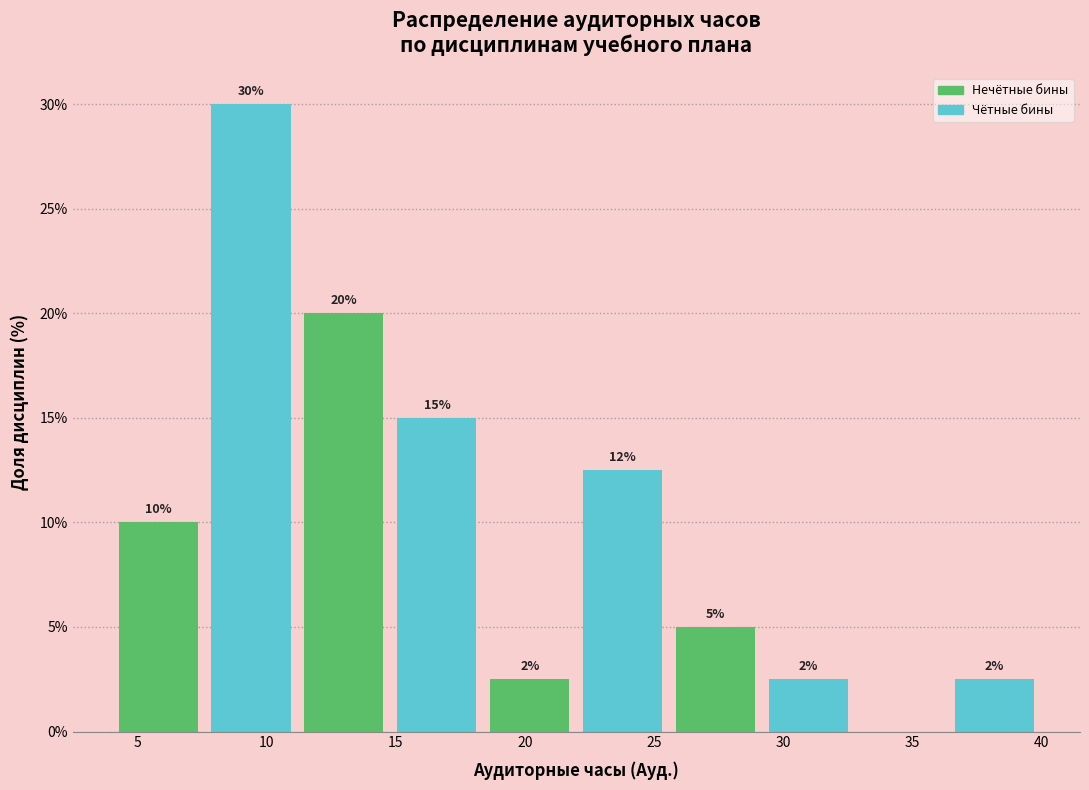

Over which range of the x-axis is the bar tallest?

7.6 to 11.2